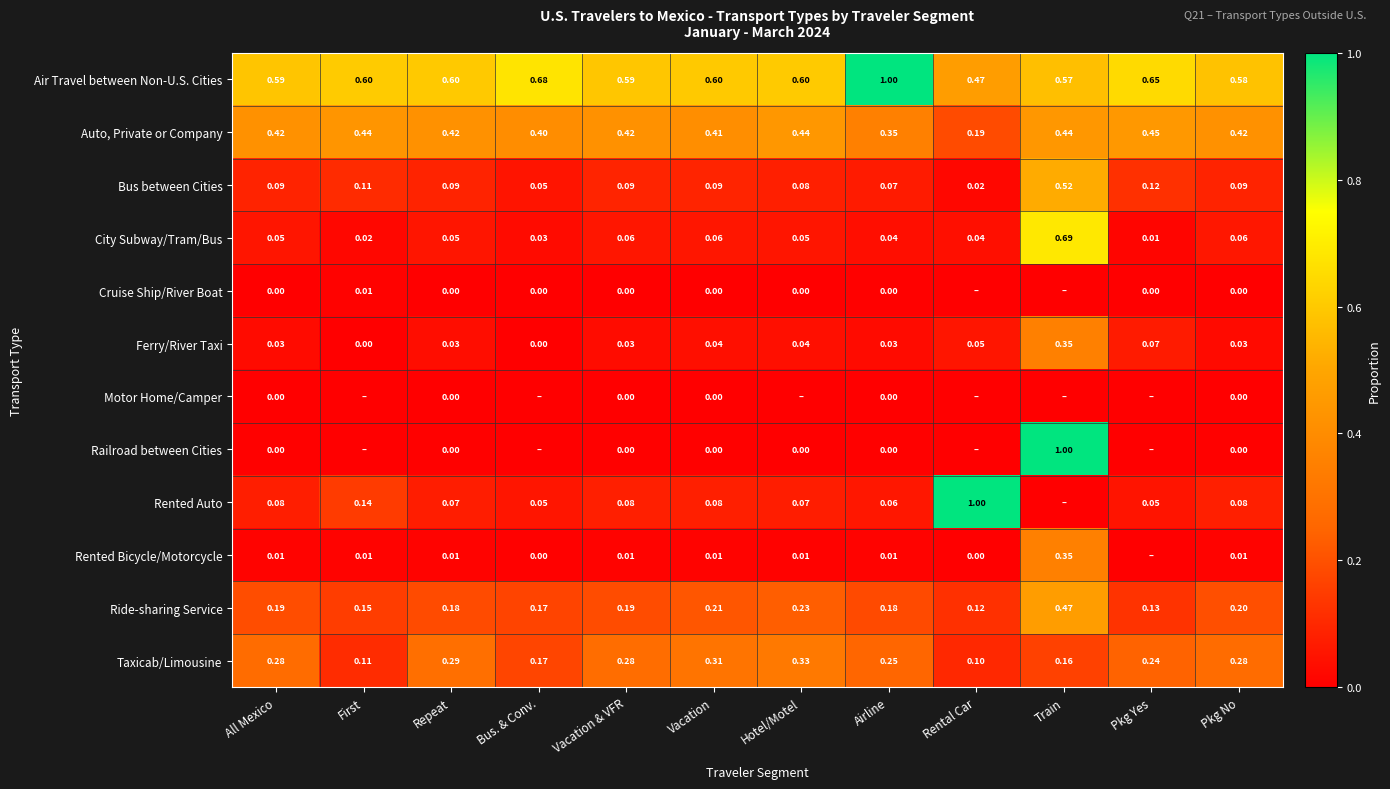

At which category is the sum across all series the highest?

Train